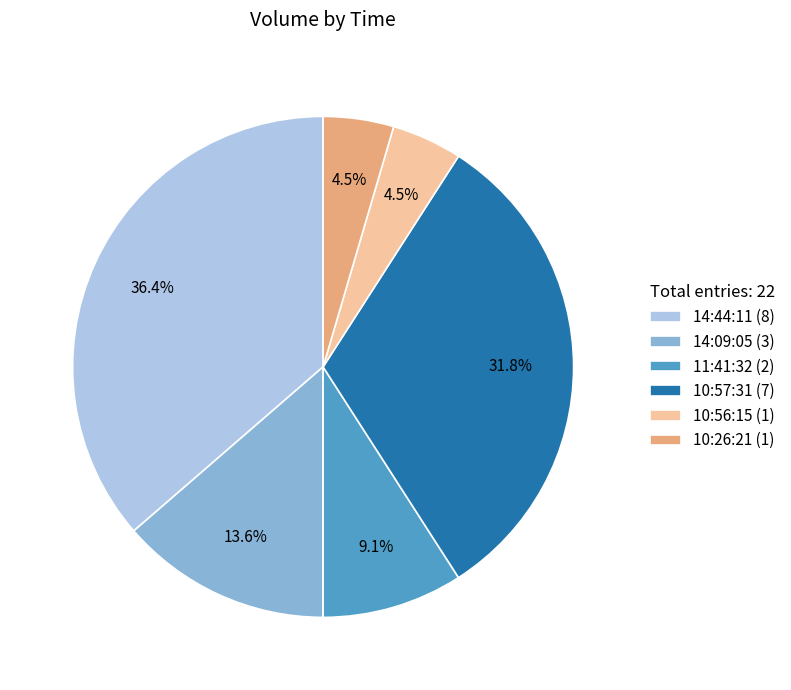

To the nearest percent, what percentage of the pie is 10:57:31?

32%